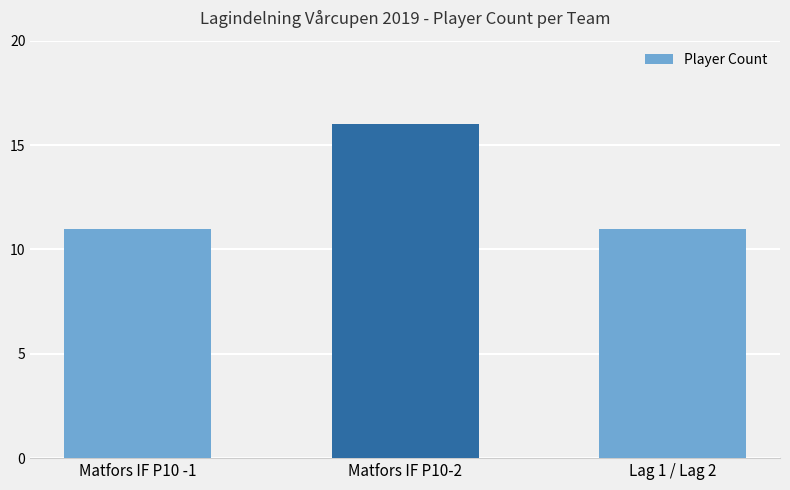

What is the label of the 3rd bar from the right?

Matfors IF P10 -1